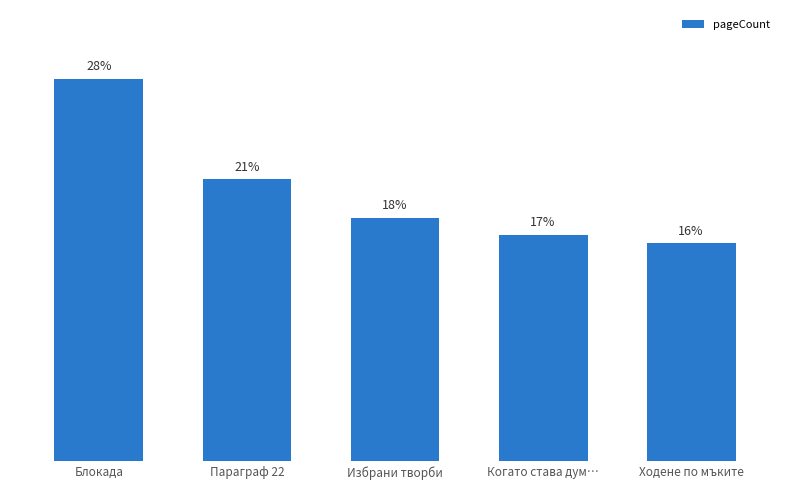

What is the maximum value shown in the chart?

28.3